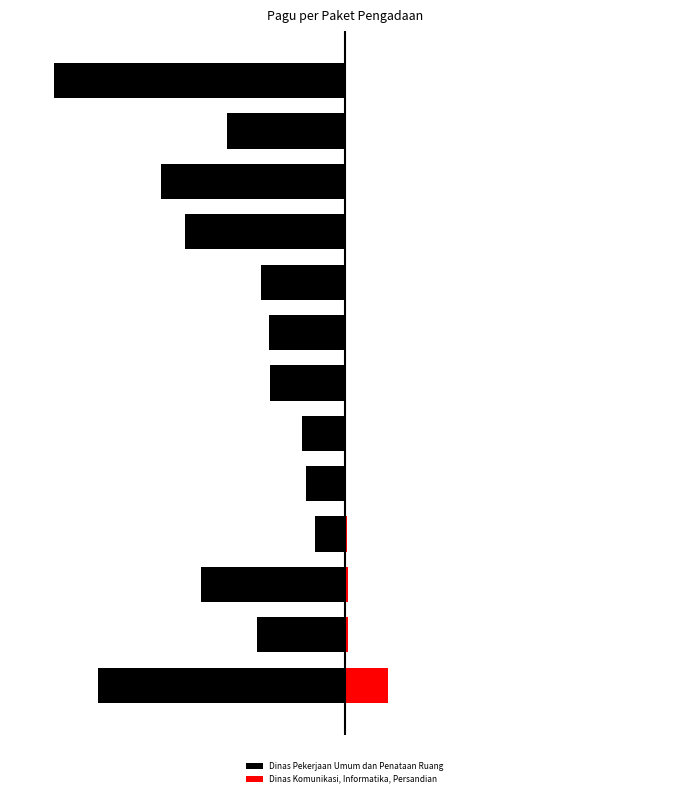

What is the difference between the highest and lowest values at 7?

8925500000